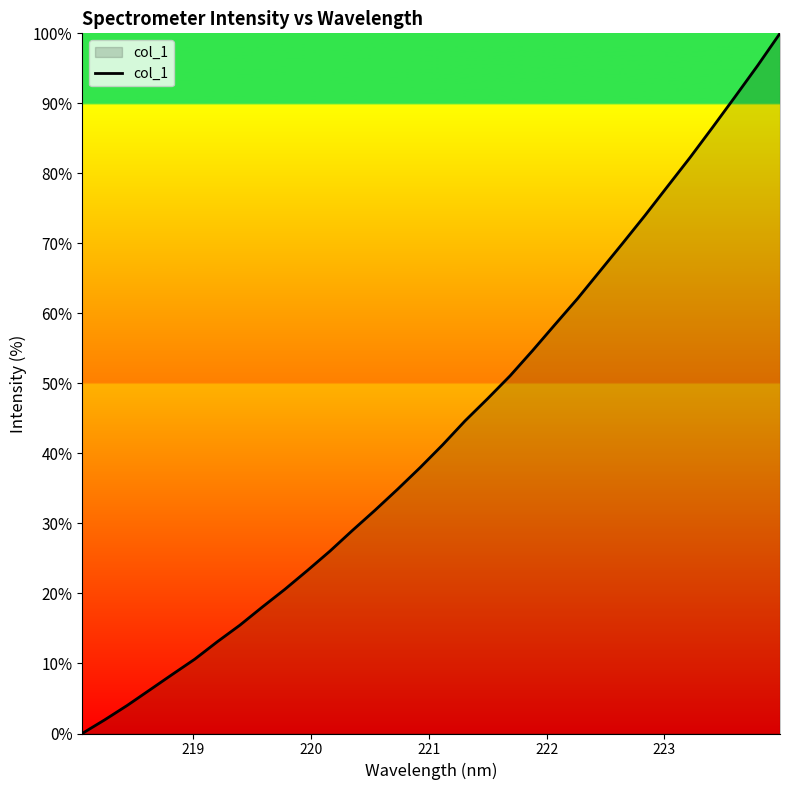

What is the difference between the maximum and minimum values?

100.0